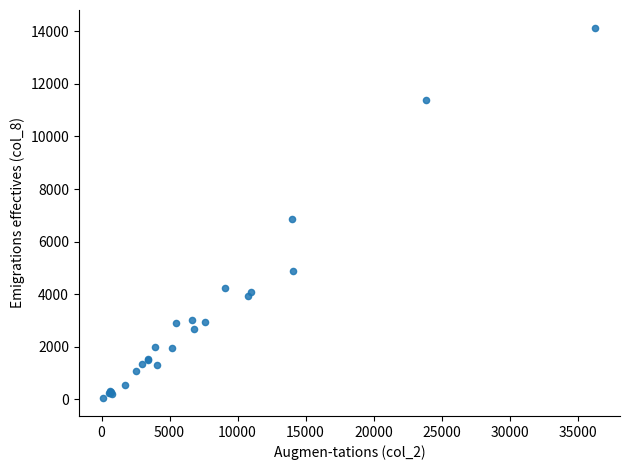

What Y value in the scatter plot is closest to 7088?

6875